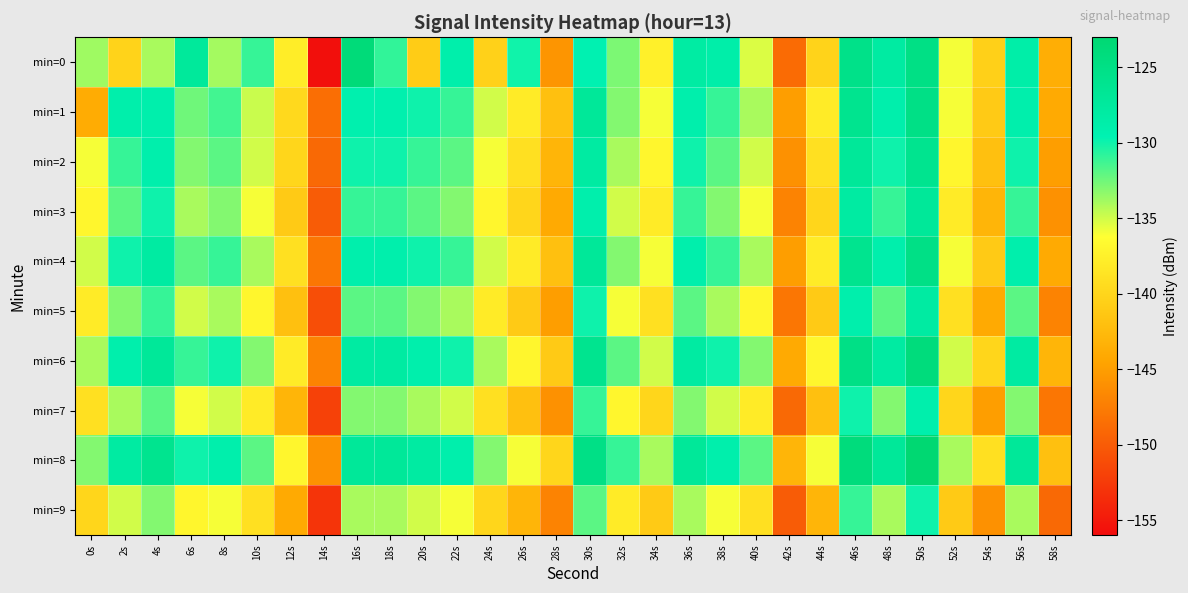

What is the smallest value displayed?

-155.7